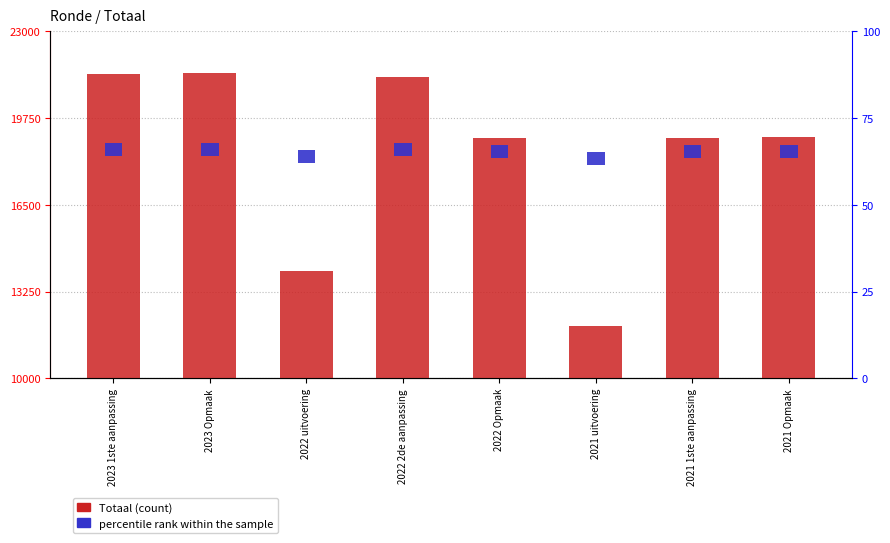

Which has a higher value, 2022 Opmaak or 2021 Opmaak?

2021 Opmaak